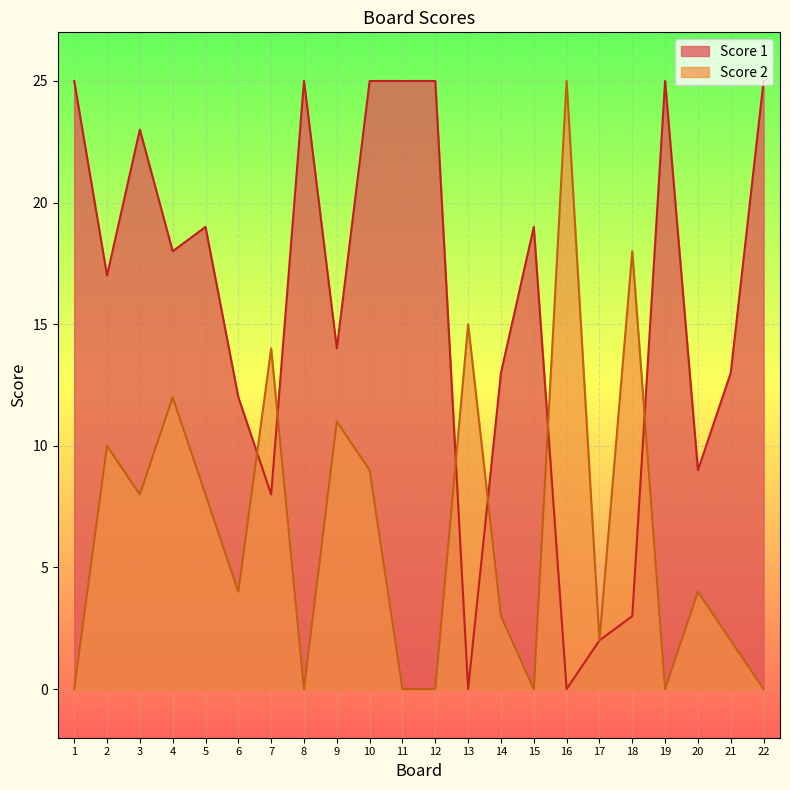

Reading right to left, what are all the values shown in this chart?

Score 1: 25	13	9	25	3	2	0	19	13	0	25	25	25	14	25	8	12	19	18	23	17	25
Score 2: 0	2	4	0	18	2	25	0	3	15	0	0	9	11	0	14	4	8	12	8	10	0